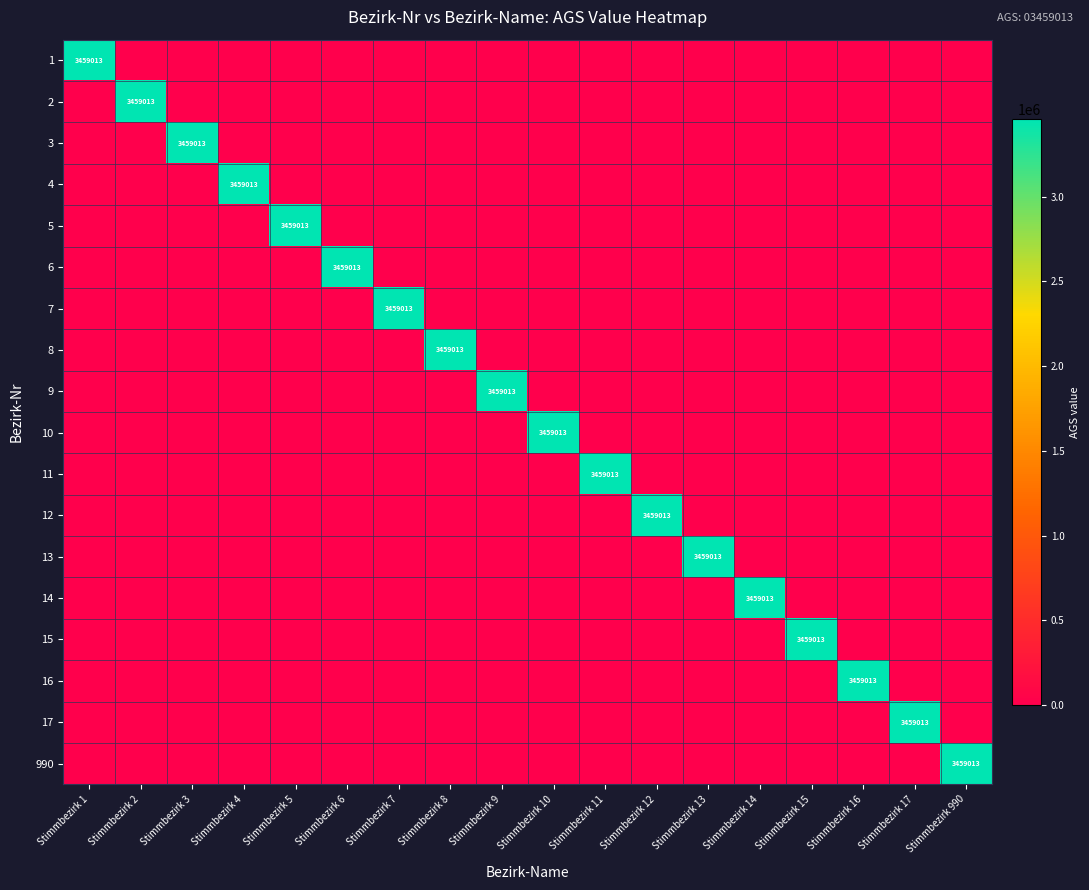

At which category does the chart reach its minimum across all series?

Stimmbezirk 2